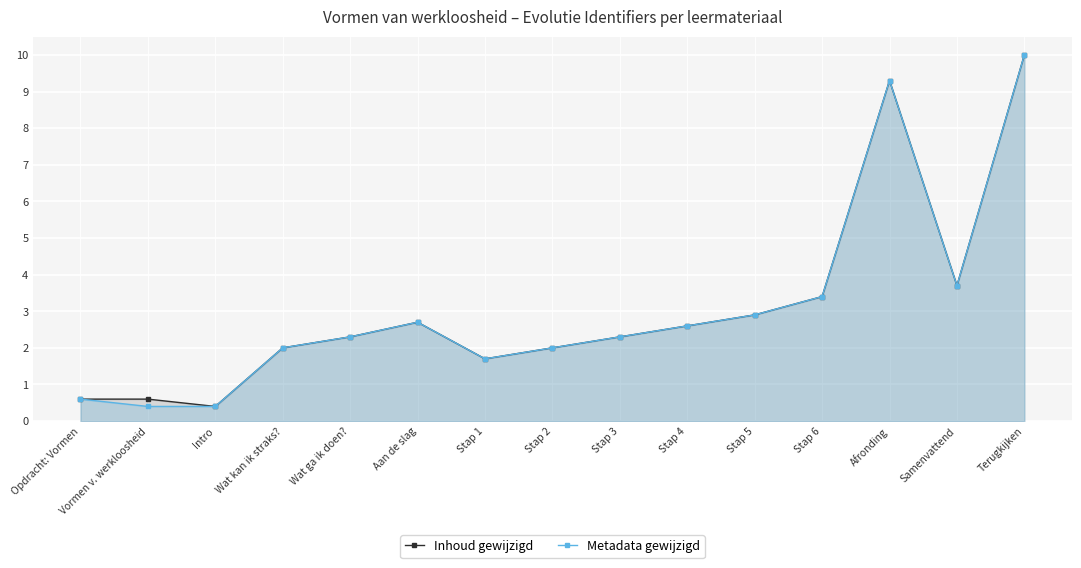

Is it true that Metadata gewijzigd equals 2.9 at Stap 5?

True